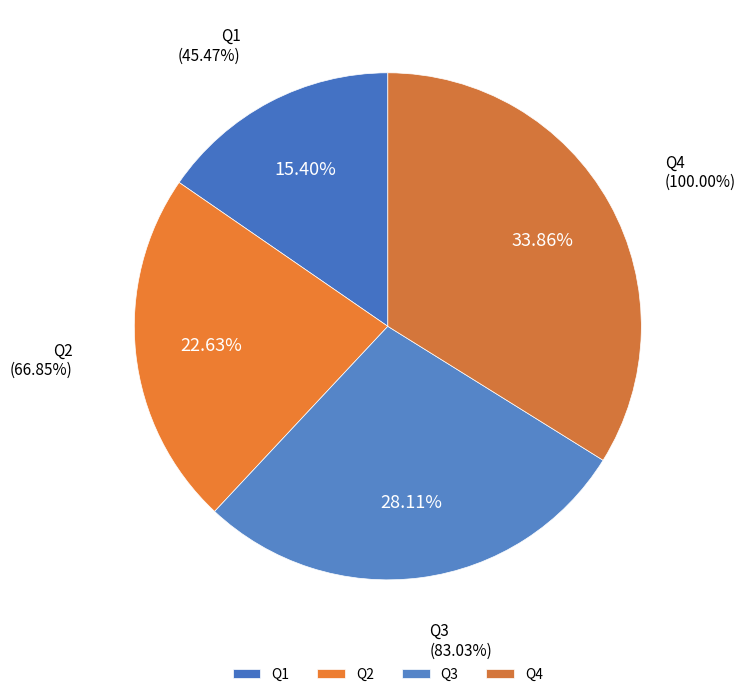

To the nearest percent, what portion does Q4 represent?

34%